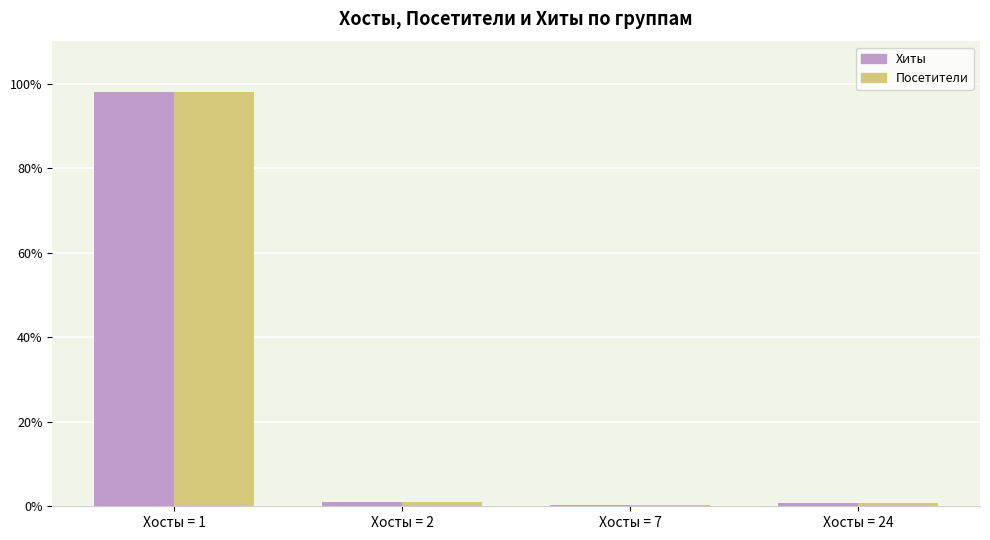

At which category is the sum across all series the highest?

Хосты = 1